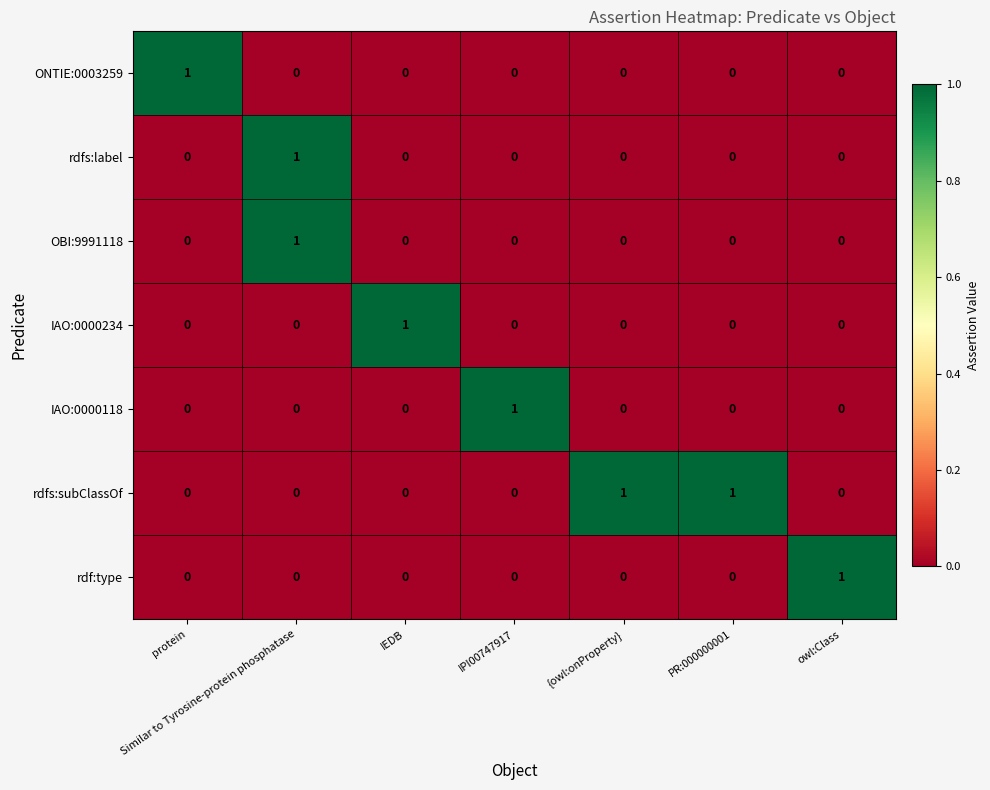

Is it true that OBI:9991118 equals 0 at IPI00747917?

True